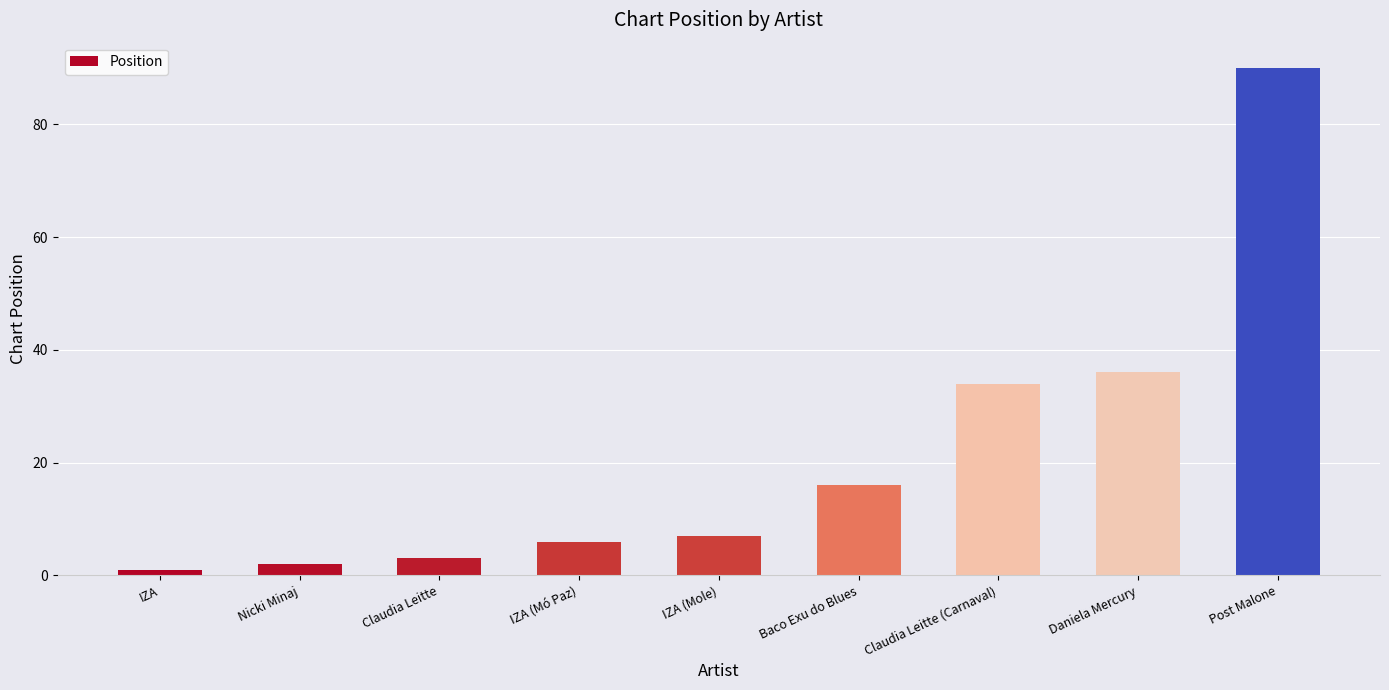

Does the chart contain stacked bars?

No